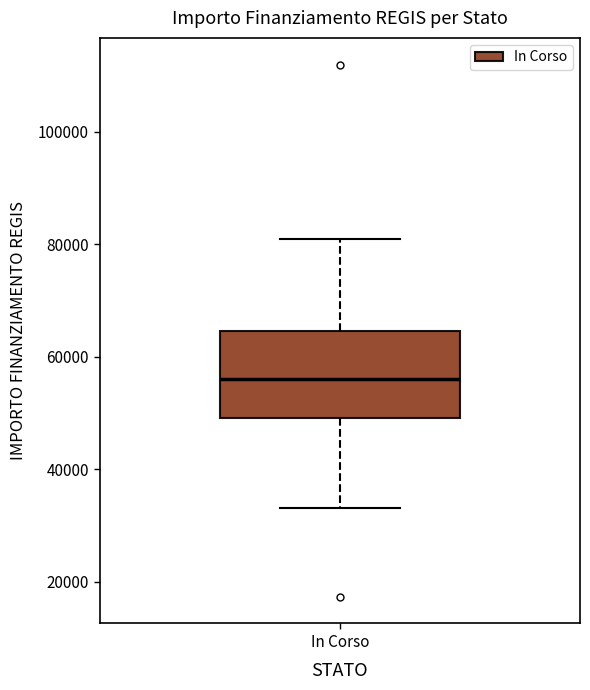

Read this box plot against the y-axis: the position of the median line, the range covered by the box, and the ends of both whiskers. The values are not printed on the chart, so give them approximately, as read against the axis.

median 56000, box 50000 to 64000, whiskers 32000 to 80000